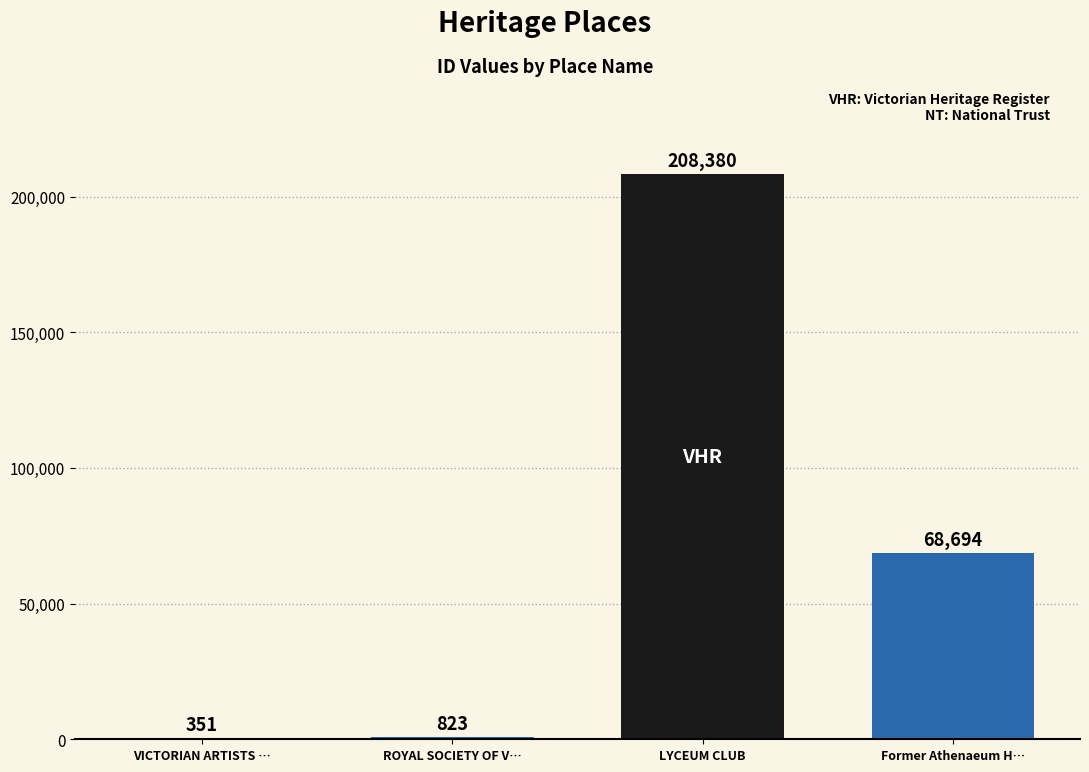

What is the sum of all values?

278248